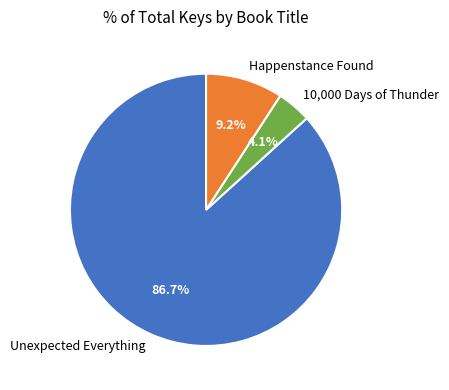

True or false: Happenstance Found accounts for 20% of the total.

False